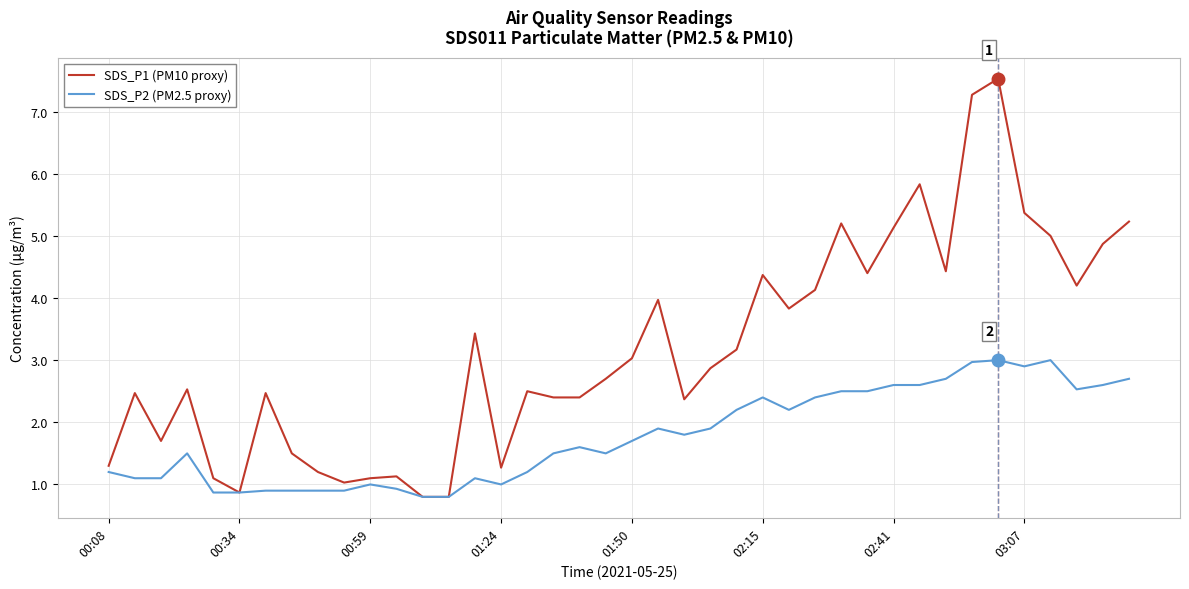

Reading left to right, transcribe all the data shown in this chart.

SDS_P1 (PM10 proxy): 1.3	2.5	1.7	2.5	1.1	0.9	2.5	1.5	1.2	1.0	1.1	1.1	0.8	0.8	3.4	1.3	2.5	2.4	2.4	2.7	3.0	4.0	2.4	2.9	3.2	4.4	3.8	4.1	5.2	4.4	5.1	5.8	4.4	7.3	7.5	5.4	5.0	4.2	4.9	5.2
SDS_P2 (PM2.5 proxy): 1.2	1.1	1.1	1.5	0.9	0.9	0.9	0.9	0.9	0.9	1.0	0.9	0.8	0.8	1.1	1.0	1.2	1.5	1.6	1.5	1.7	1.9	1.8	1.9	2.2	2.4	2.2	2.4	2.5	2.5	2.6	2.6	2.7	3.0	3.0	2.9	3.0	2.5	2.6	2.7